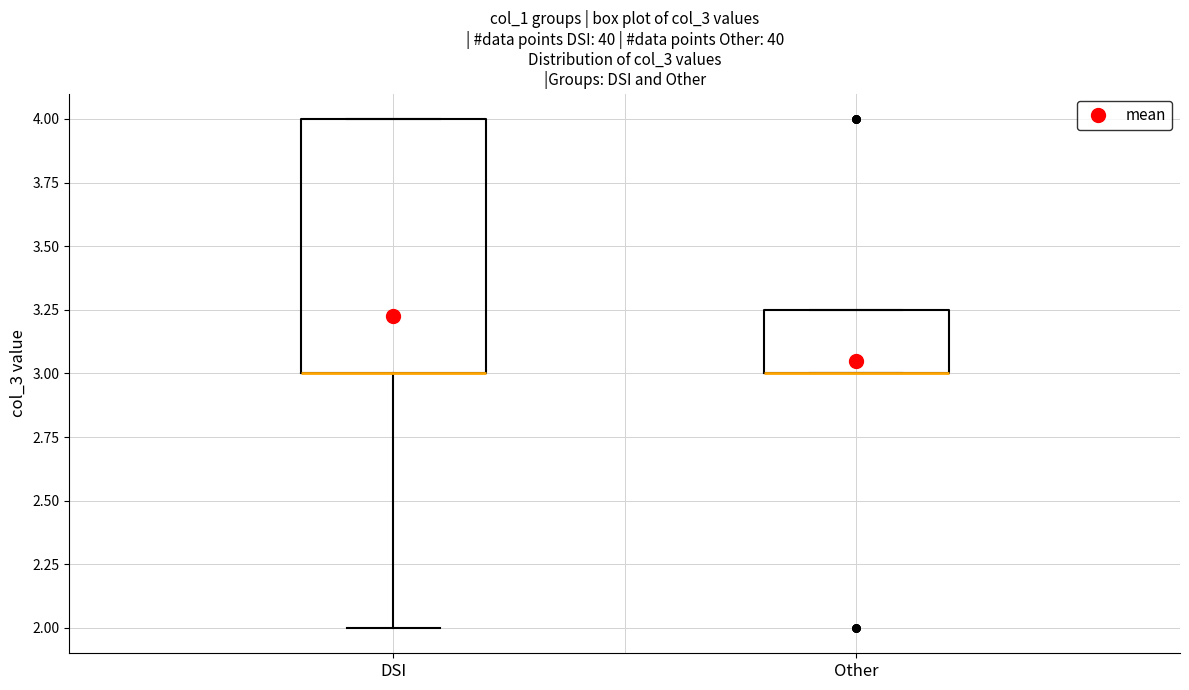

Reading left to right, transcribe this box plot: for each box, give where its median line is, the range the box spans, and where its two whiskers end, as read against the y-axis. The values are not printed on the chart, so give them approximately, as read against the axis.

DSI: median 3.00 (drawn on the box's lower edge), box 3.00 to 4.00, whiskers 2.00 to 4.00
Other: median 3.00 (drawn on the box's lower edge), box 3.00 to 3.25, whiskers 3.00 to 3.25